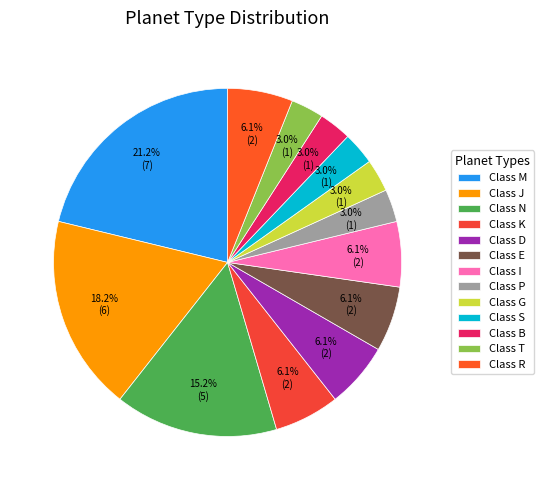

To the nearest percent, what is the difference between the Class P and Class K slice percentages?

3%